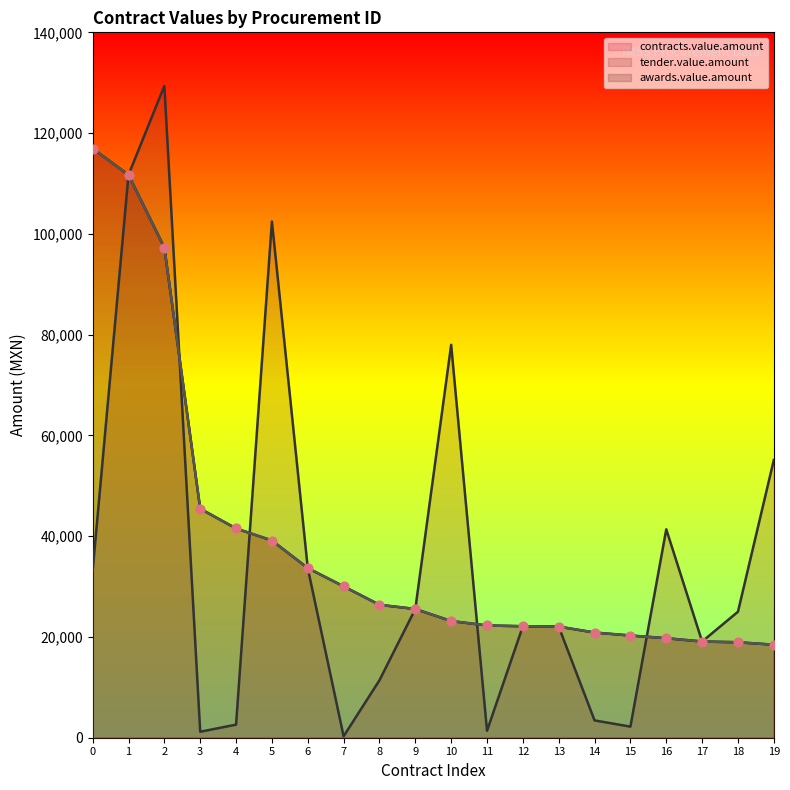

Which series has the largest total across all categories?

contracts.value.amount (line)